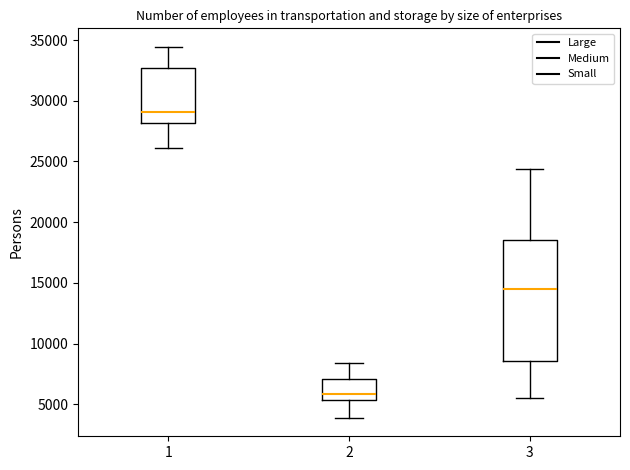

Reading left to right, read every box against the y-axis: the position of its median line, the range the box covers, and the ends of its whiskers. The values are not printed on the chart, so give them approximately, as read against the axis.

1: median 29000, box 28000 to 32500, whiskers 26000 to 34500
2: median 6000, box 5500 to 7000, whiskers 4000 to 8500
3: median 14500, box 8500 to 18500, whiskers 5500 to 24500